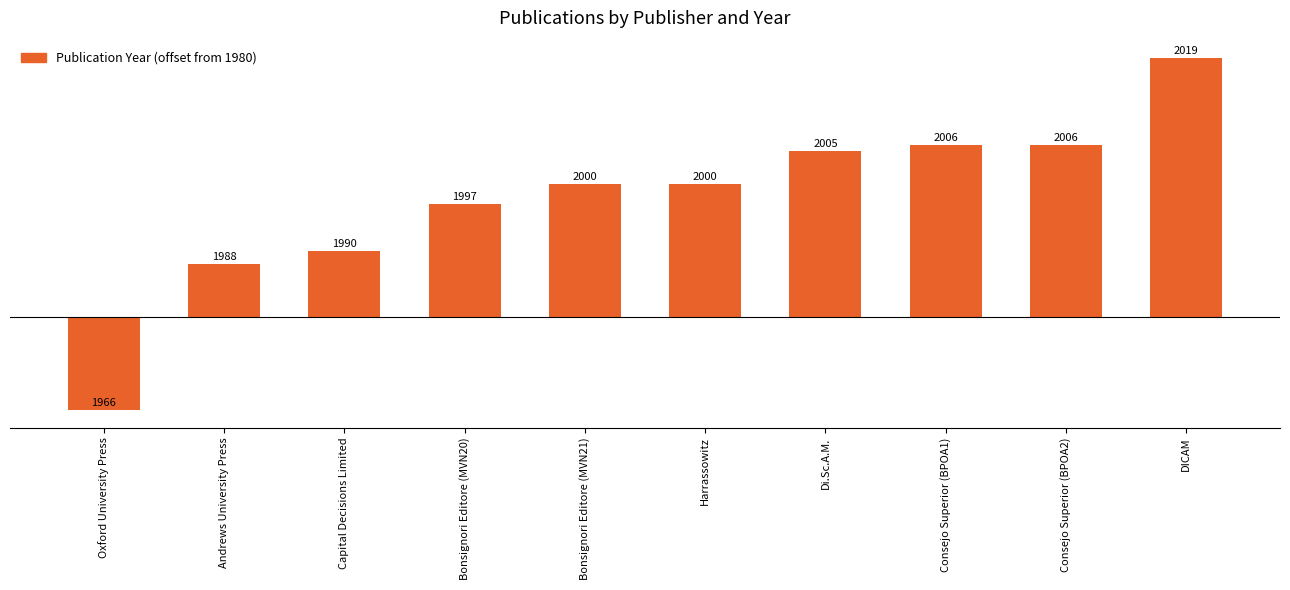

Reading left to right, extract all data points from this chart.

-14	8	10	17	20	20	25	26	26	39